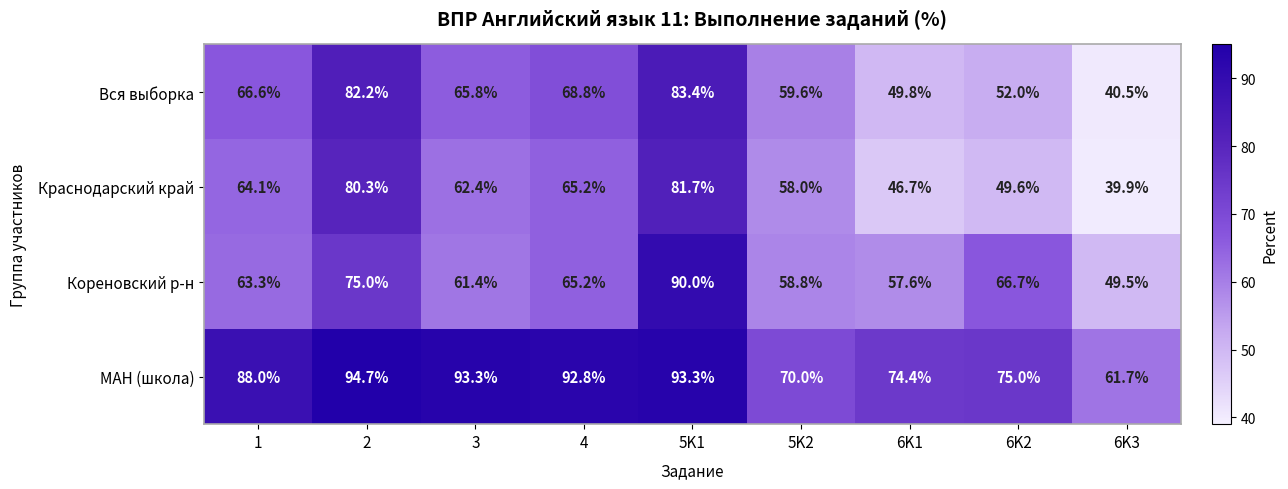

Rank the series at 6K3 from highest to lowest value.

МАН (школа), Кореновский р-н, Вся выборка, Краснодарский край